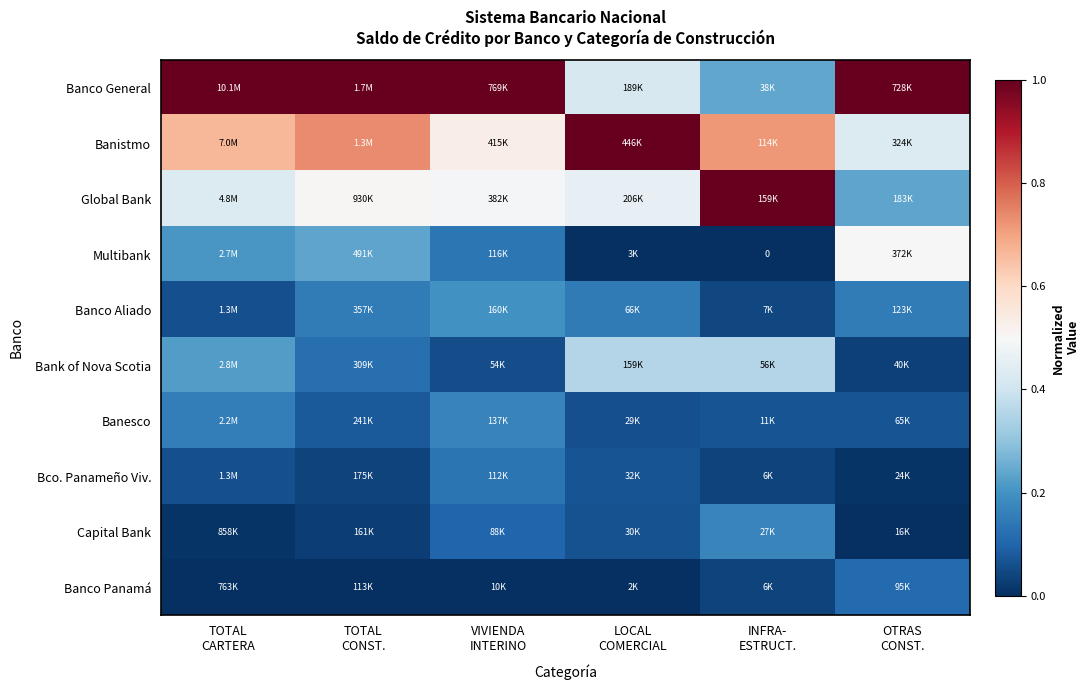

True or false: Banco Aliado has a value of 0.0 at TOTAL CONST..

False